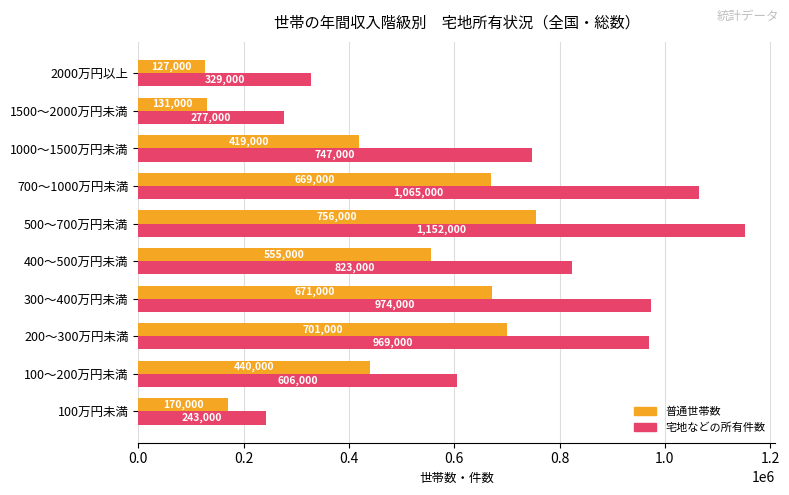

At which category is the sum across all series the highest?

500～700万円未満